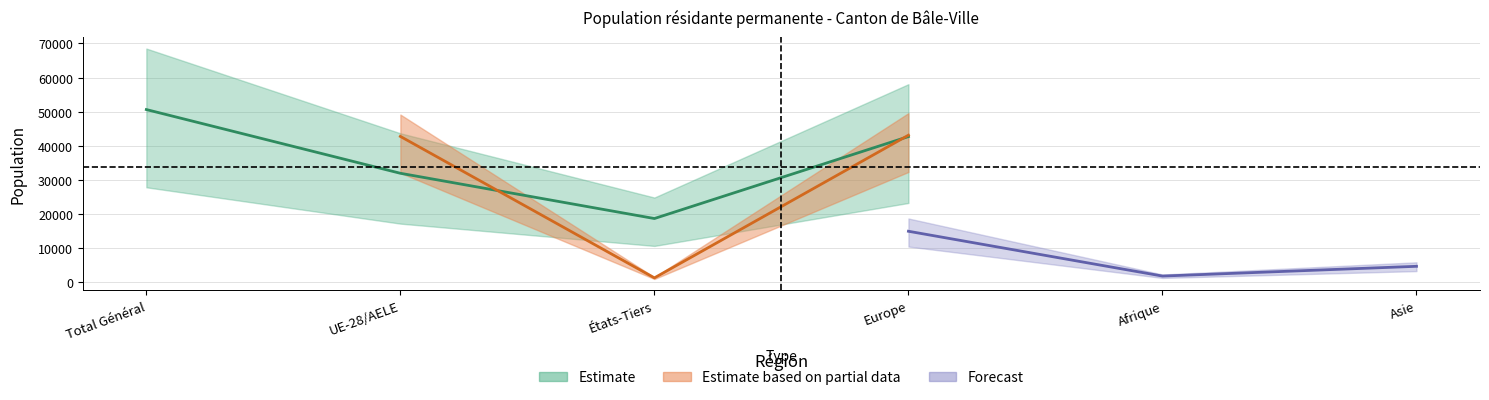

True or false: Femmes_total has more than 1 interior local peaks.

False